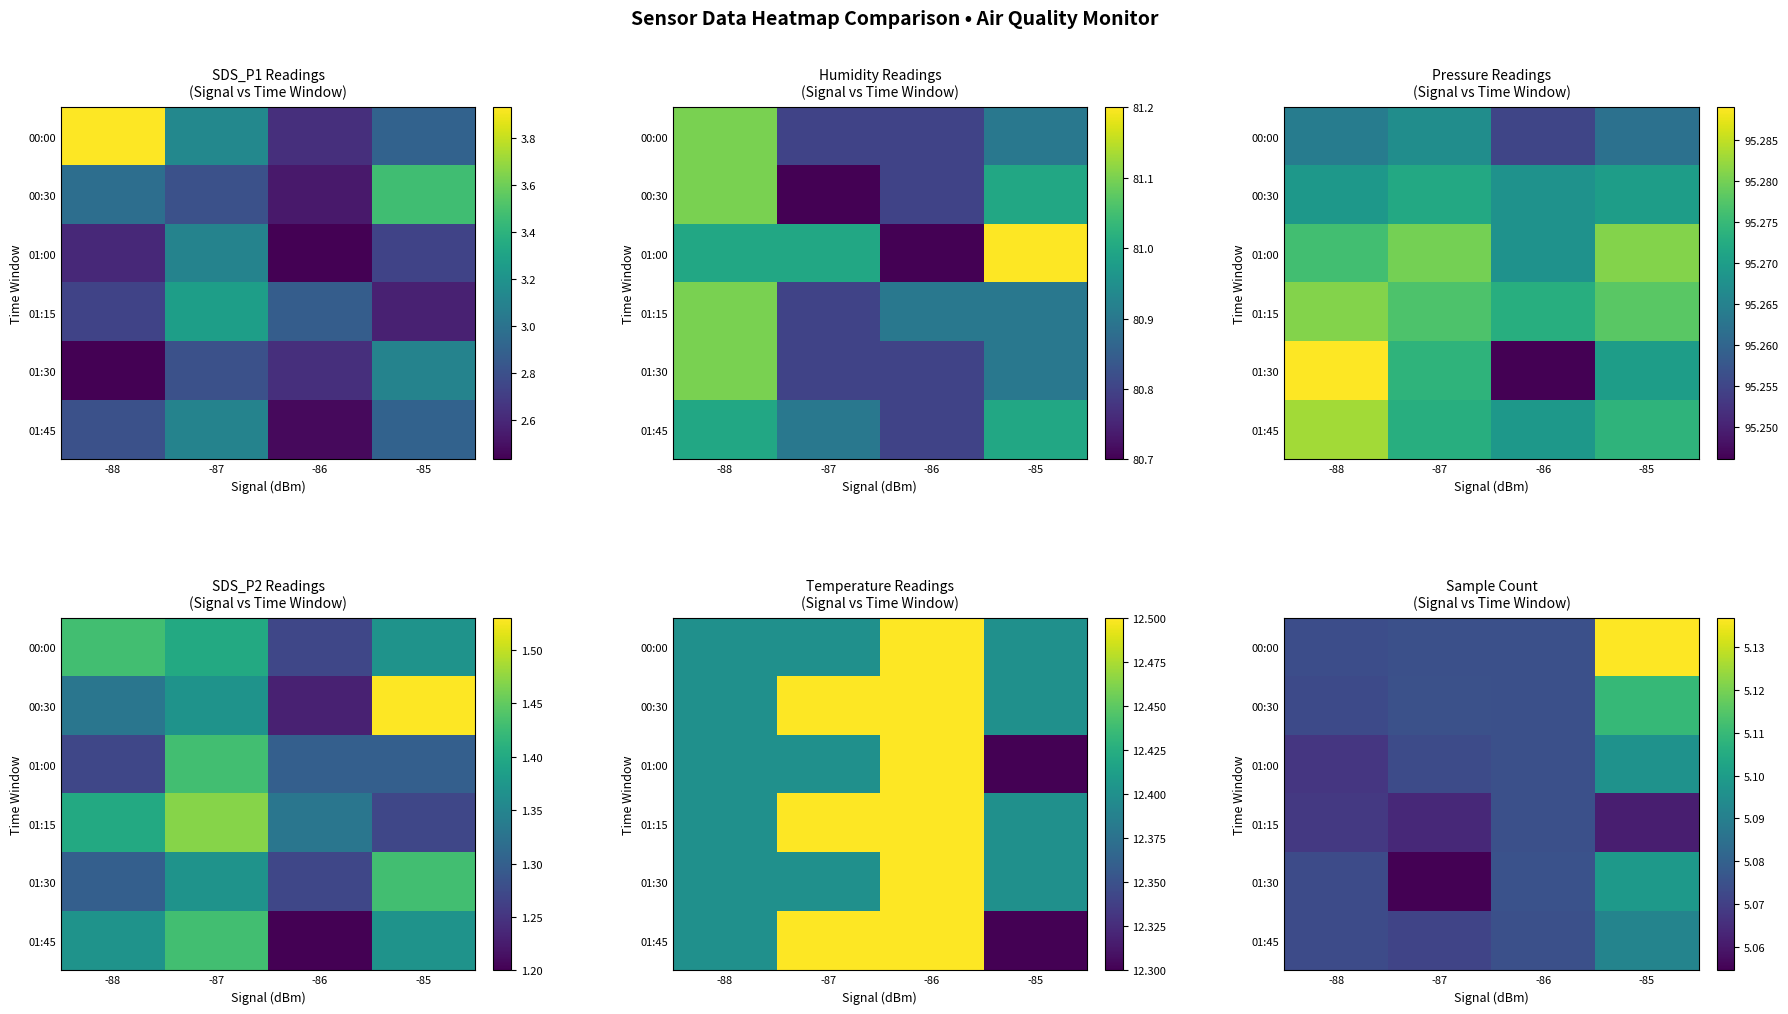

How many distinct data groups are displayed?

6